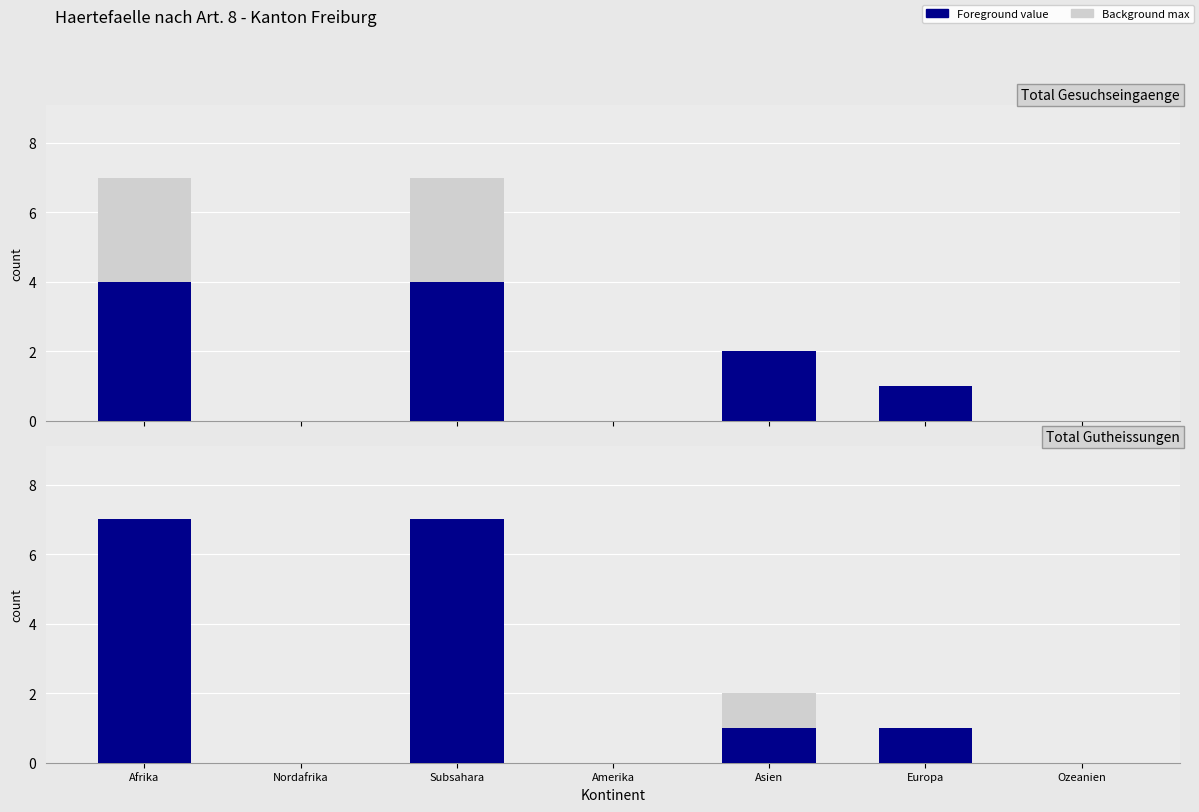

What is the sum of the Total Gesuchseingaenge values at Nordafrika and Asien?

2